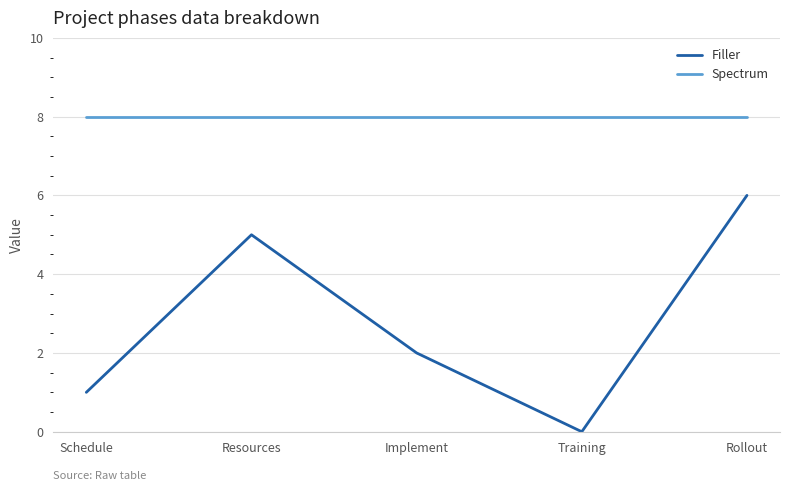

True or false: Filler has more than 1 points higher than both neighbors.

False